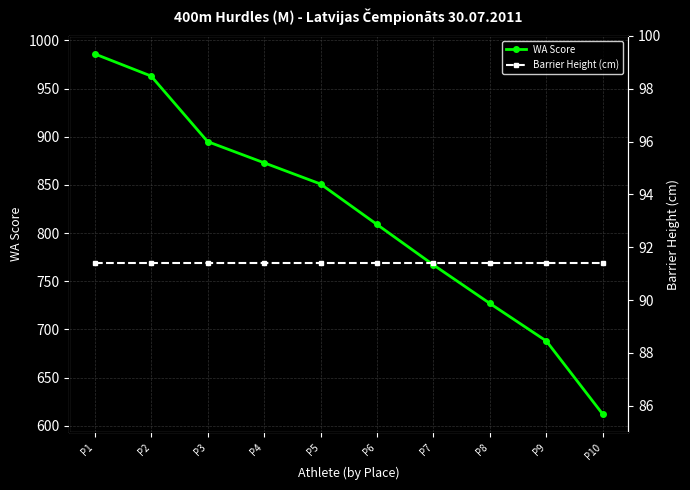

Which series has the largest total across all categories?

WA Score